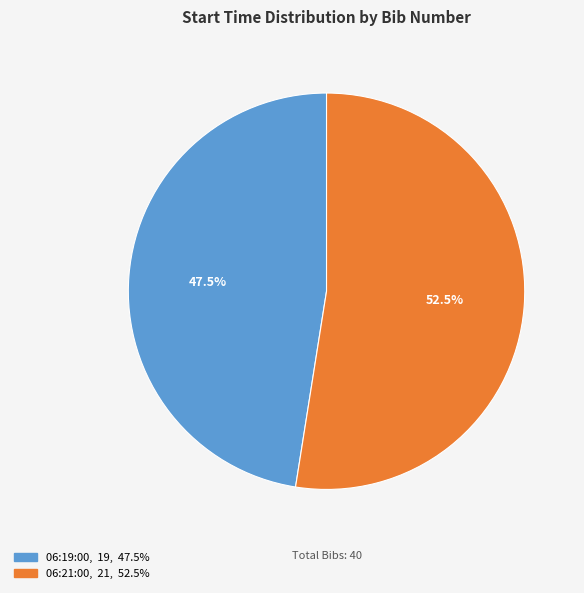

What is the total percentage of 06:19:00 and 06:21:00?

100.0%